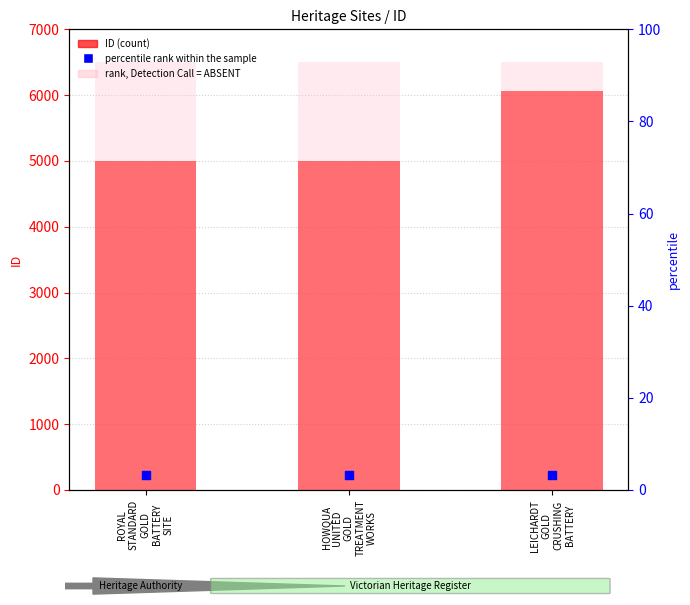

What is the total value across all series at LEICHARDT
GOLD
CRUSHING
BATTERY?

12785